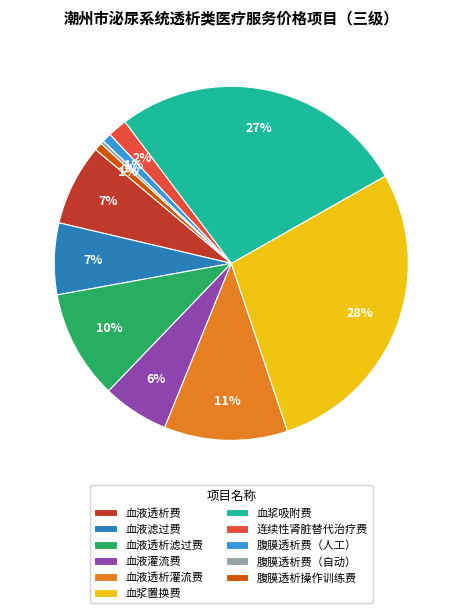

What percentage is the 血液滤过费 slice, to the nearest percent?

7%